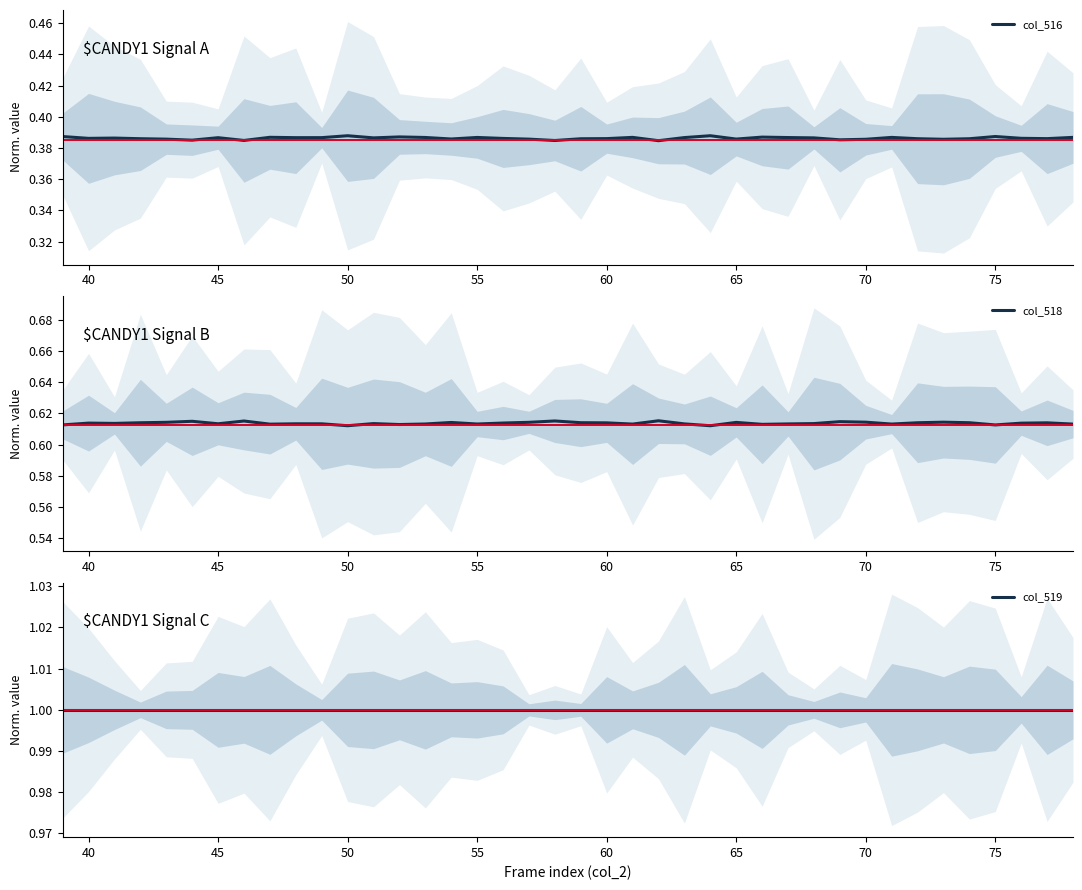

Is it true that col_518 equals 1.0 at 45?

False